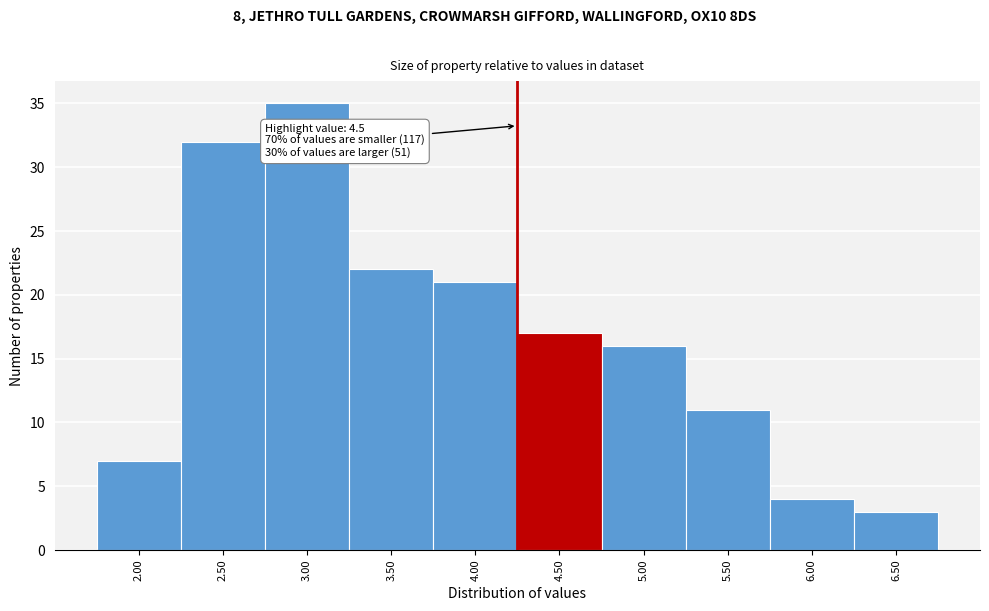

Reading left to right, what are all the values shown in this chart?

2.00=7	2.50=32	3.00=35	3.50=22	4.00=21	4.50=17	5.00=16	5.50=11	6.00=4	6.50=3